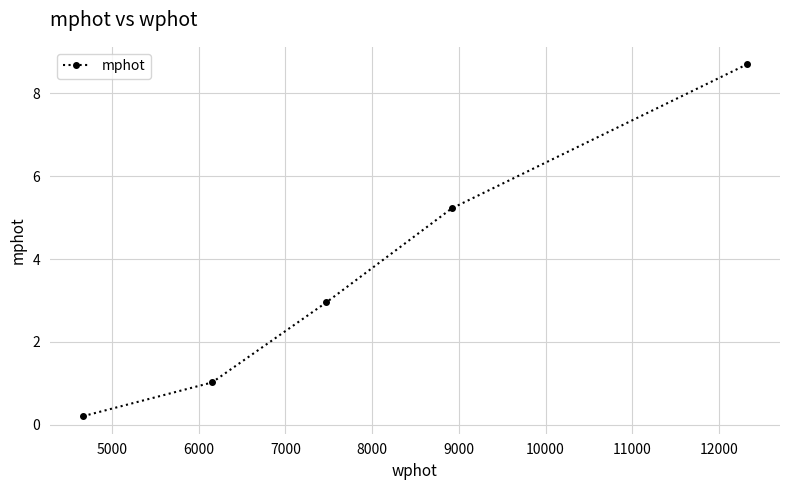

True or false: the data has more than 2 interior local peaks.

False